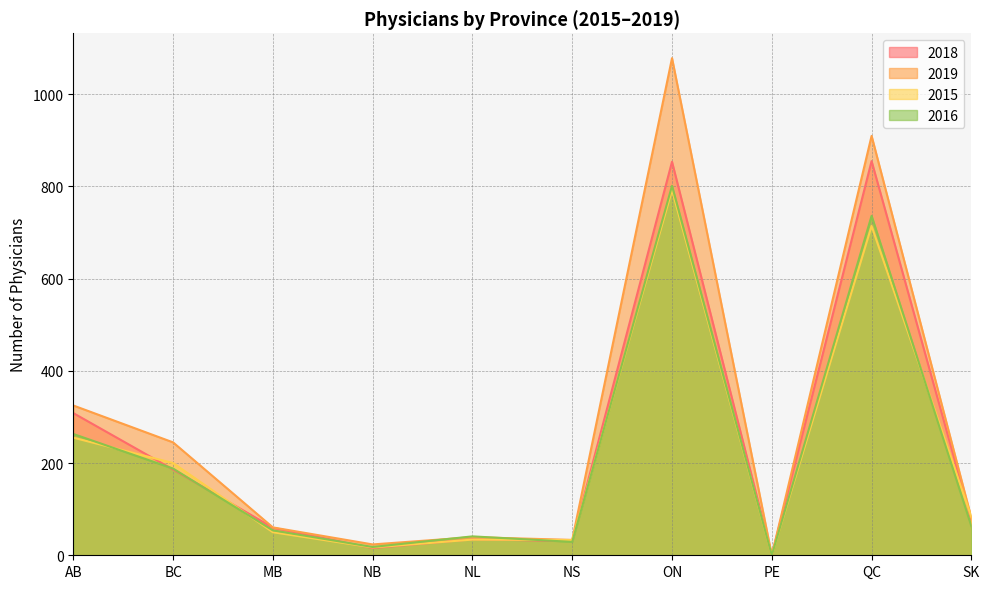

What is the label of the 8th point from the right?

MB